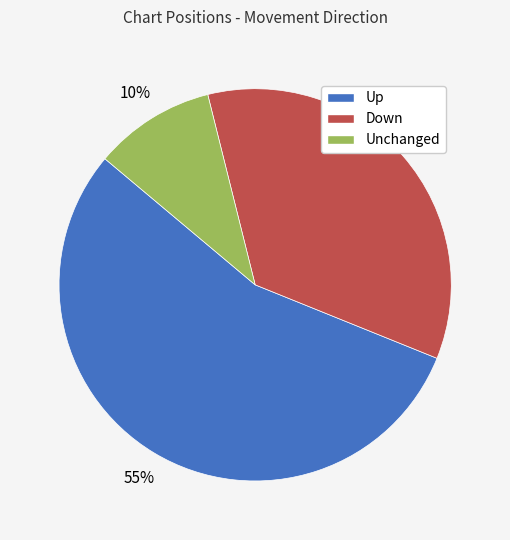

To the nearest percent, what is the average slice percentage?

33%